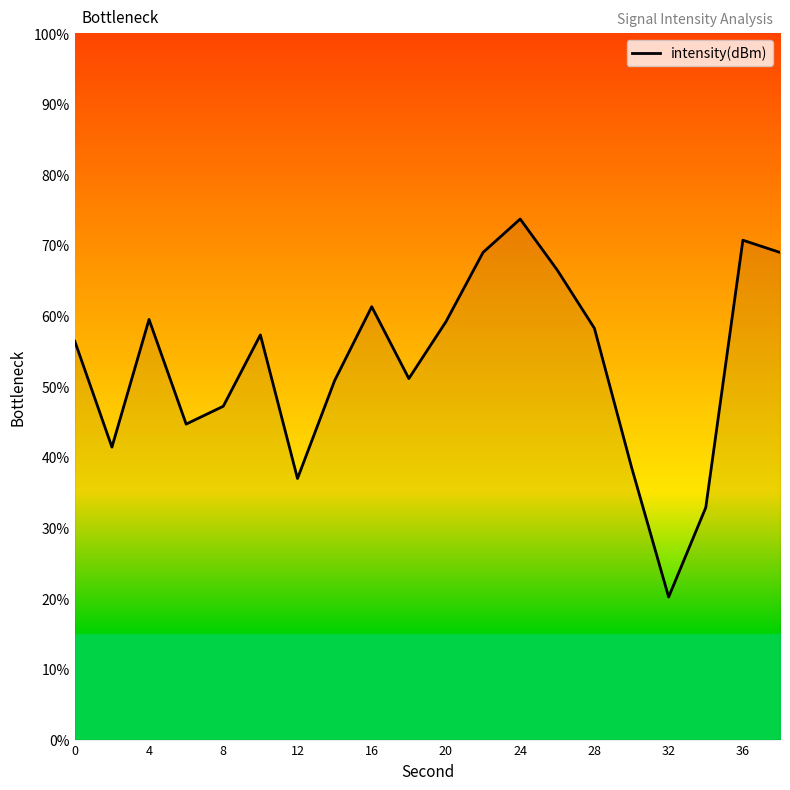

What is the minimum value shown in the chart?

20.2